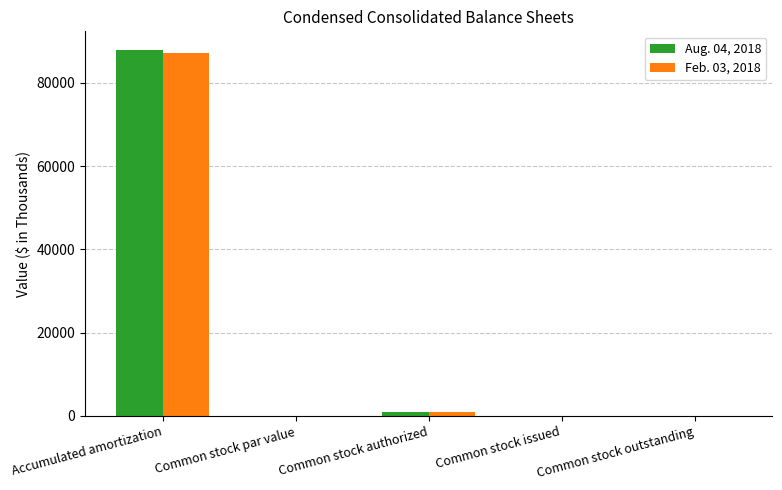

At which label does Feb. 03, 2018 reach its peak?

Accumulated amortization